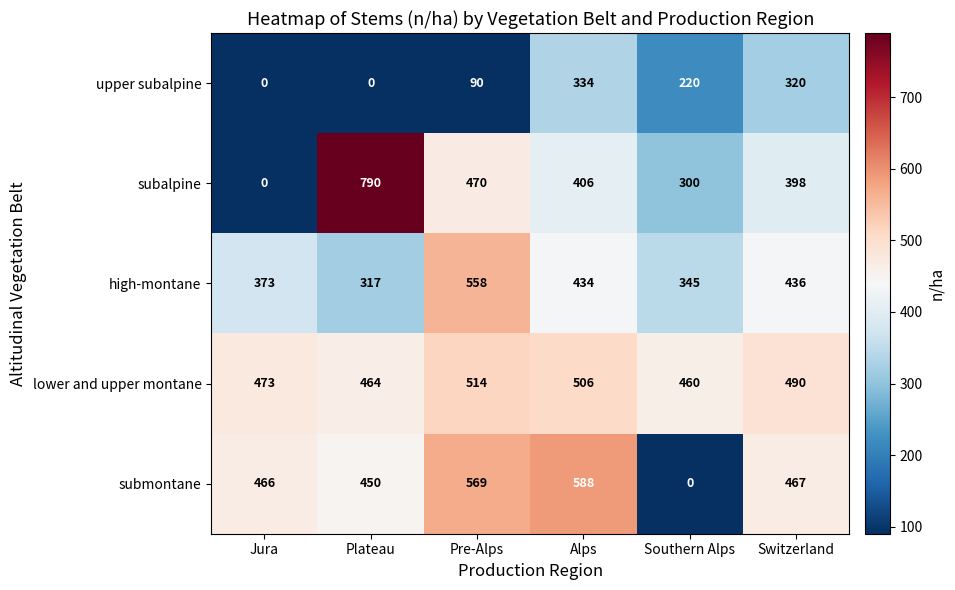

Count the number of categories in the chart.

6